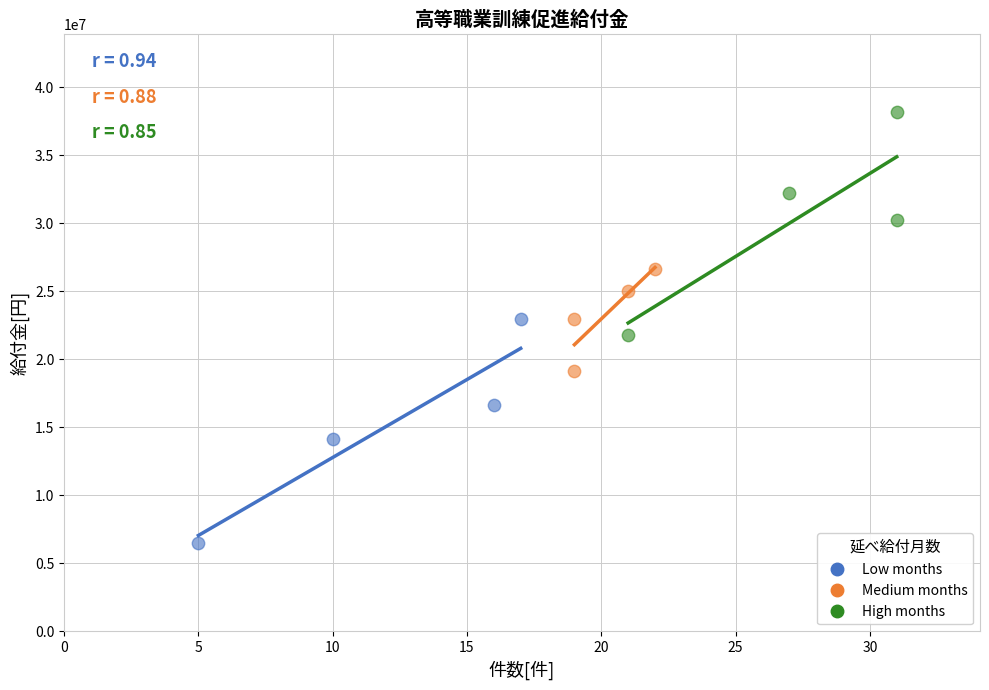

Which series contains the highest Y value?

High months